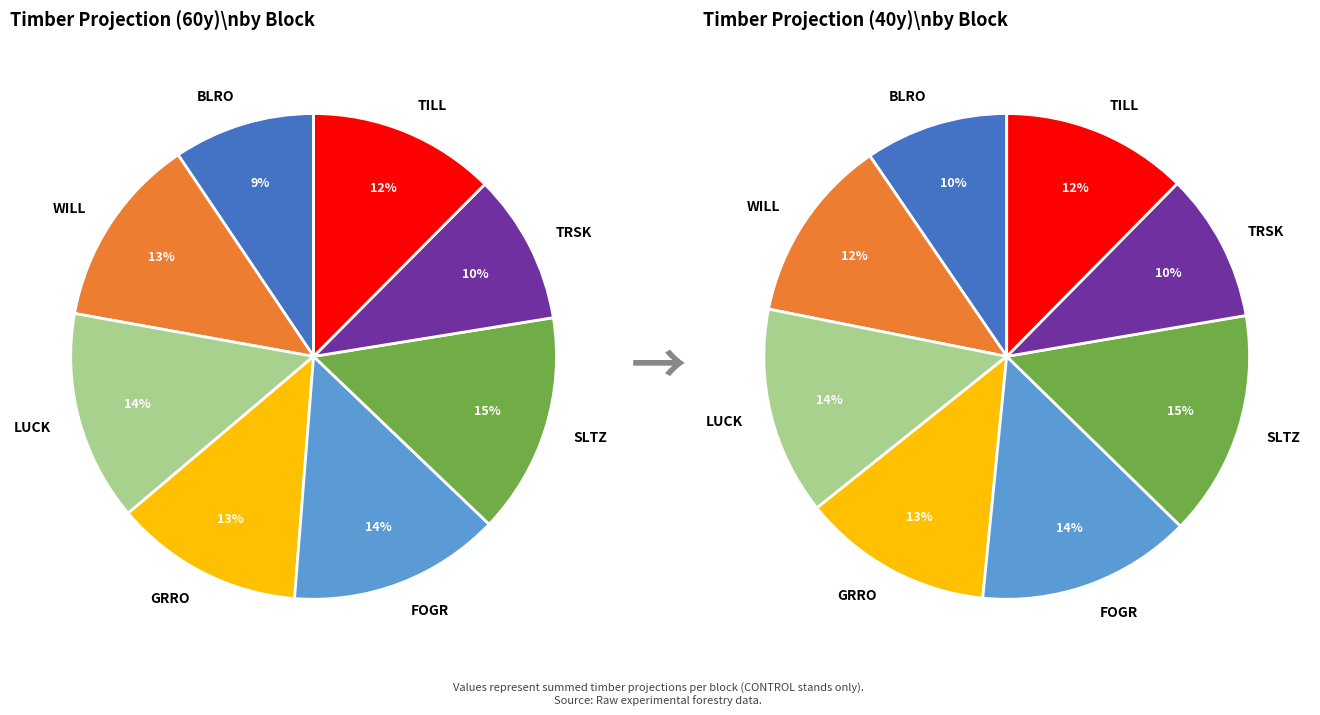

What portion of the pie excludes SLTZ?

85.3%